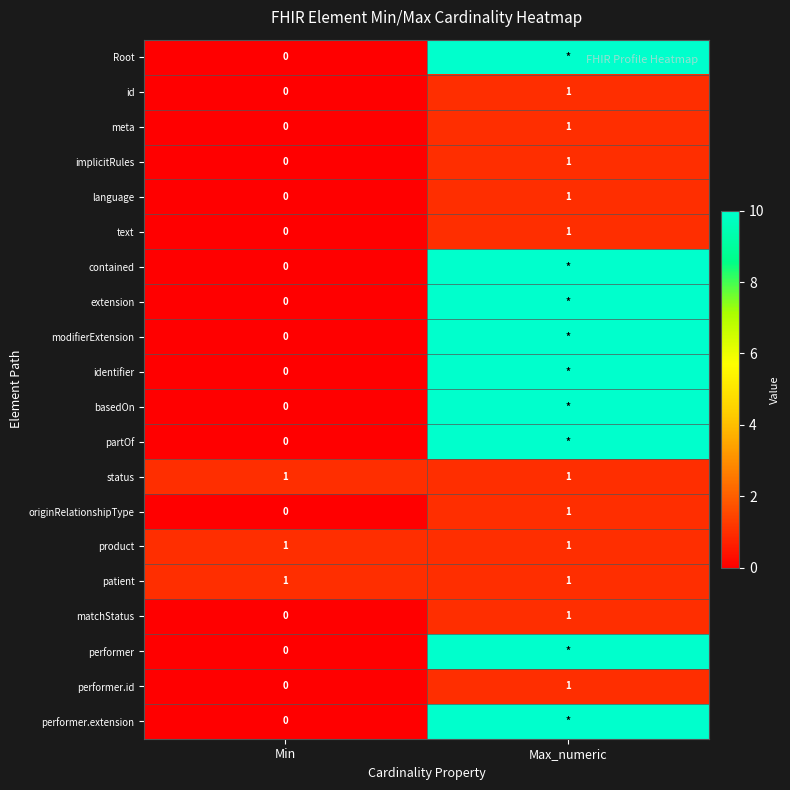

Is it true that implicitRules equals 1 at Max_numeric?

True